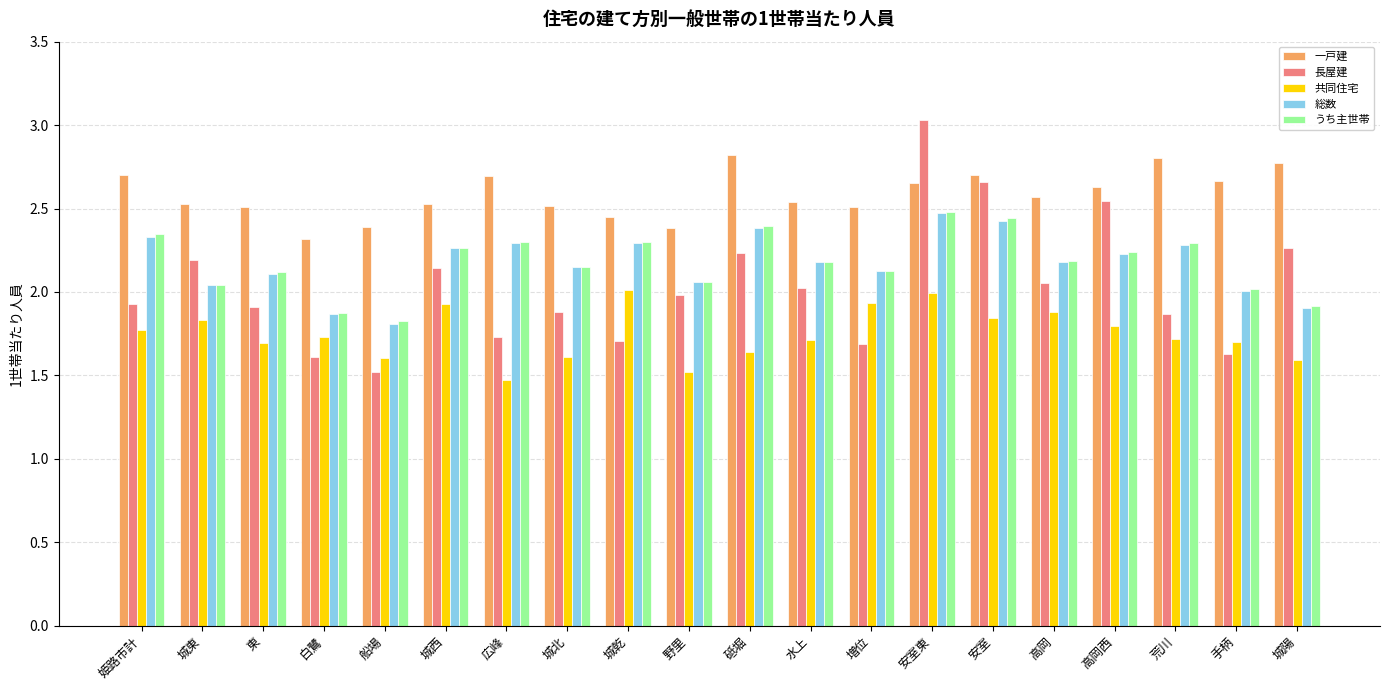

What position from the right is 城北?

13